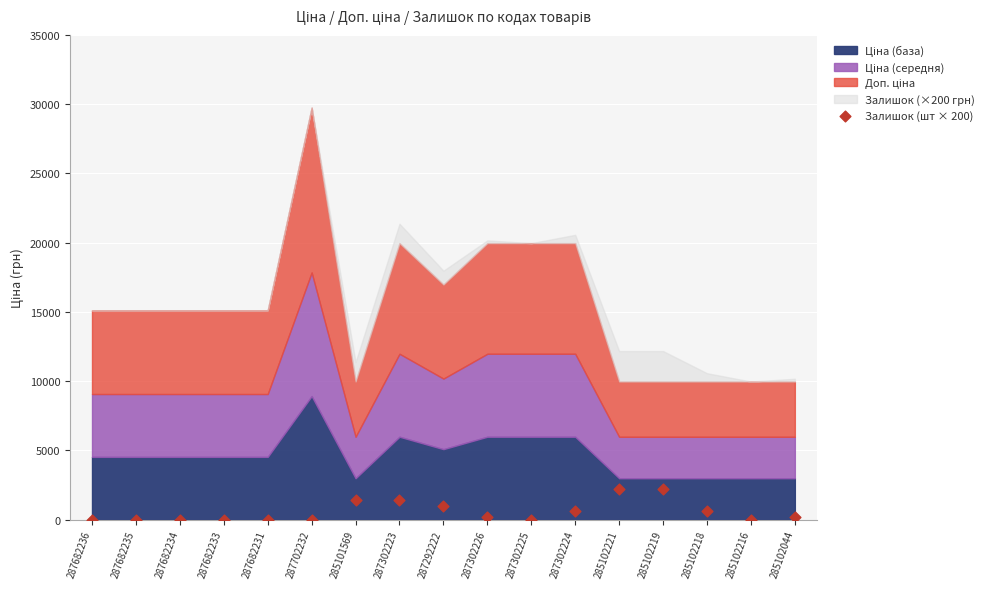

What is the range of Y values (max minus min)?

2200